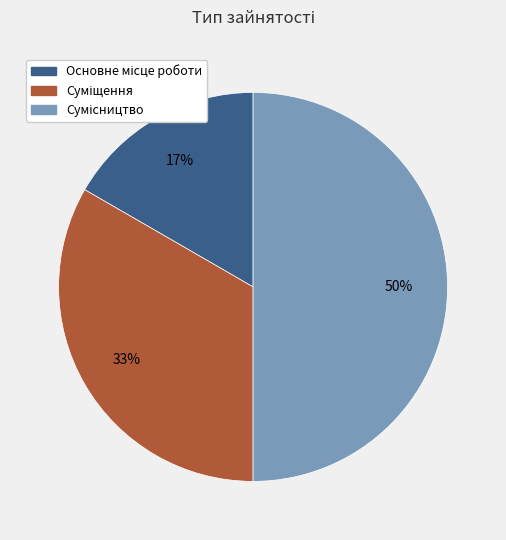

How many segments does this pie chart have?

3